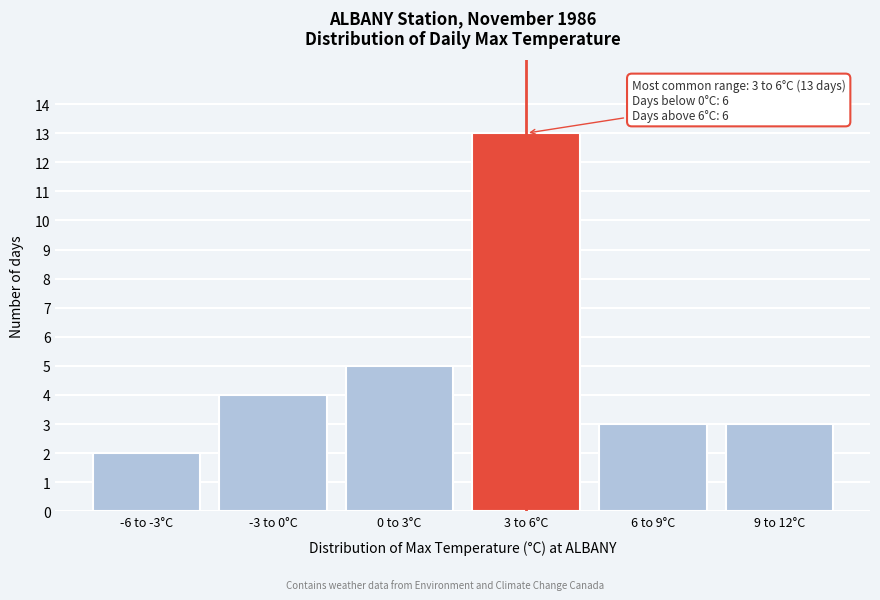

Reading left to right, transcribe all the data shown in this chart.

-6 to -3°C=2	-3 to 0°C=4	0 to 3°C=5	3 to 6°C=13	6 to 9°C=3	9 to 12°C=3